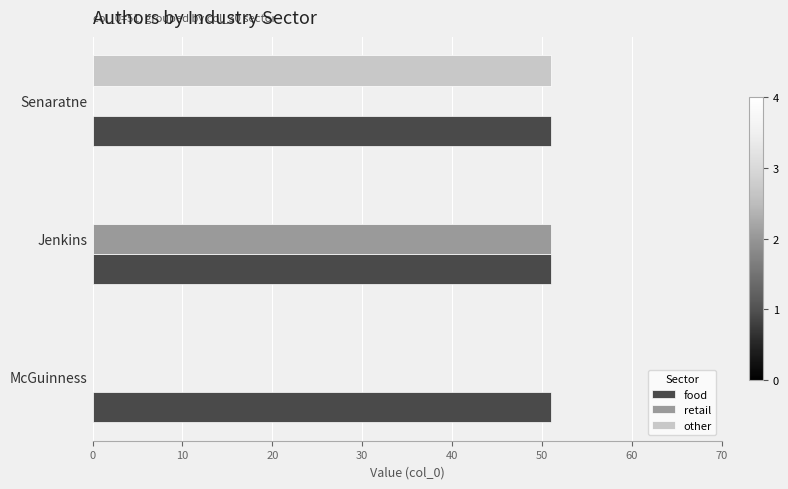

What is the average value of the other series?

17